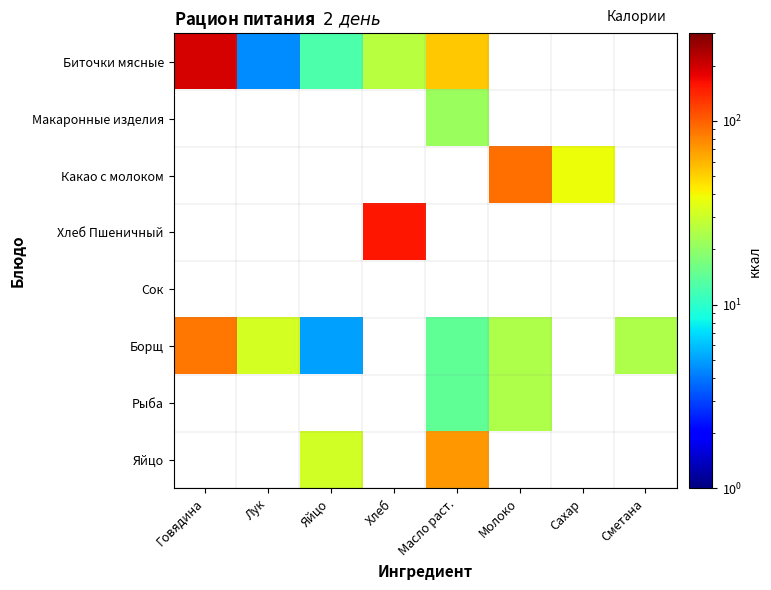

What is the maximum value shown in the chart?

196.2